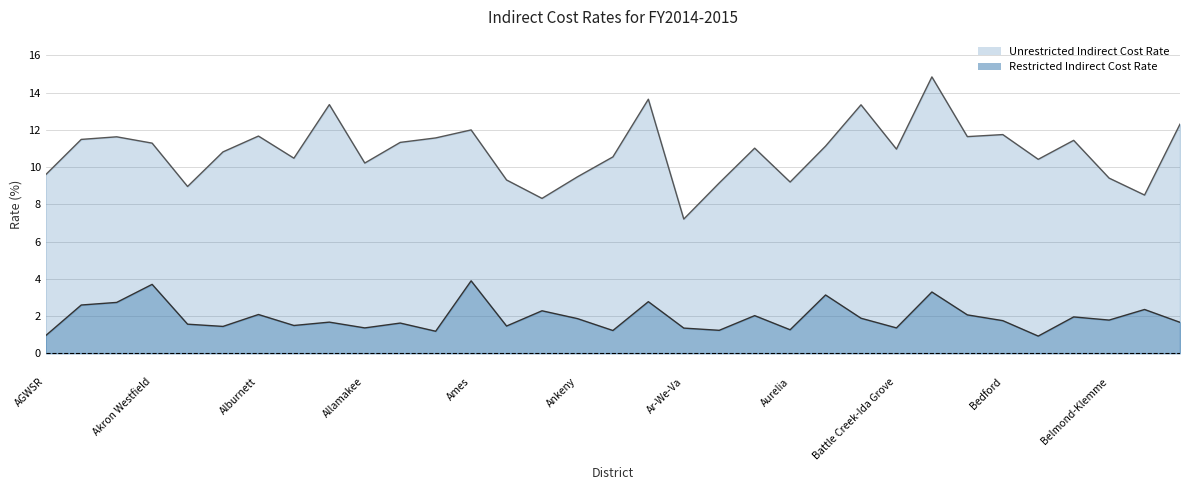

How many data points does each series have?

33